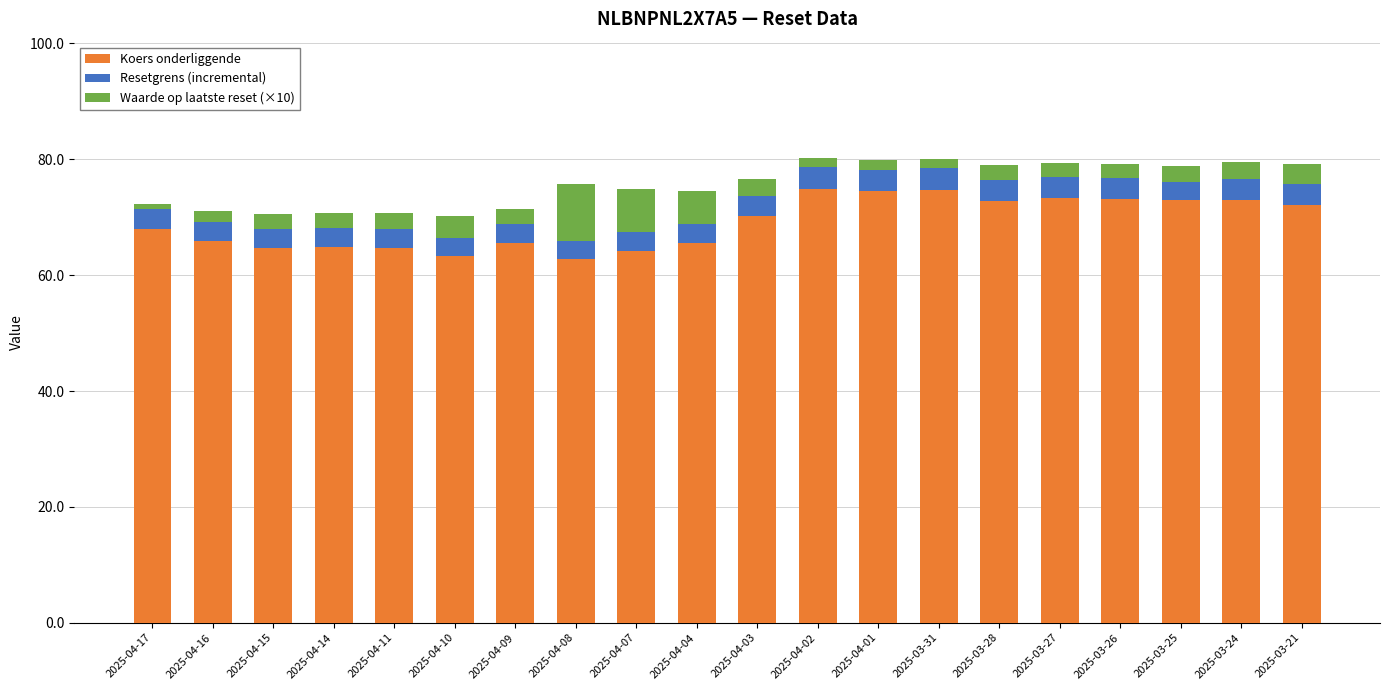

Is it true that Koers onderliggende equals 70.1 at 2025-04-03?

True